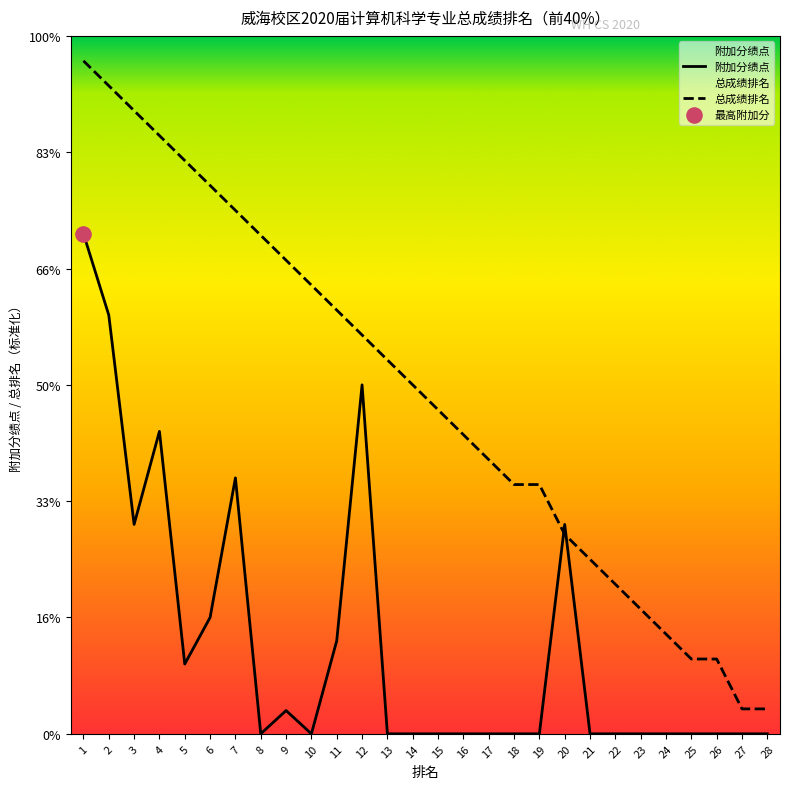

Which series contains the lowest Y value?

附加分绩点